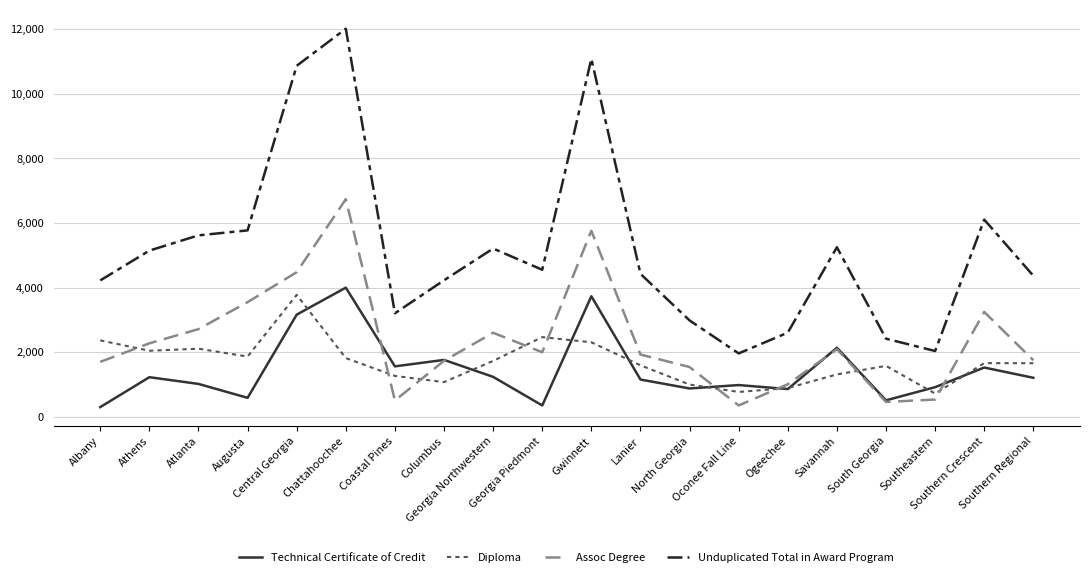

True or false: Technical Certificate of Credit has more than 0 points higher than both neighbors.

True